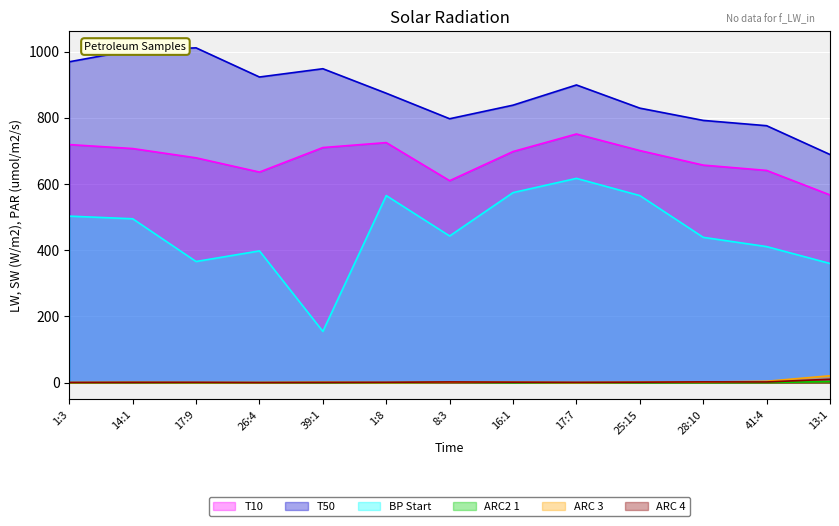

What are all the series names shown in the legend?

T10, T50, BP Start, ARC2 1, ARC 3, ARC 4